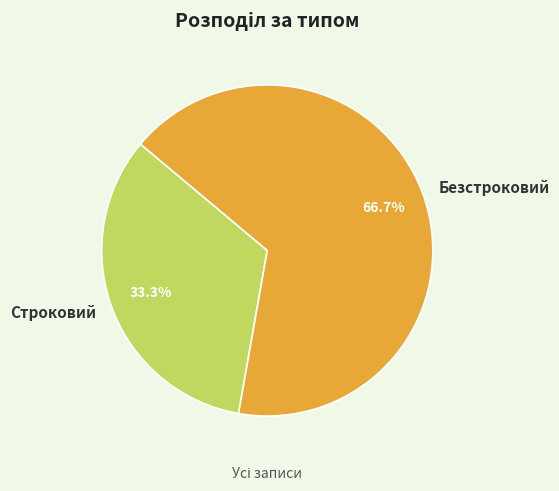

To the nearest percent, what portion does Безстроковий represent?

67%